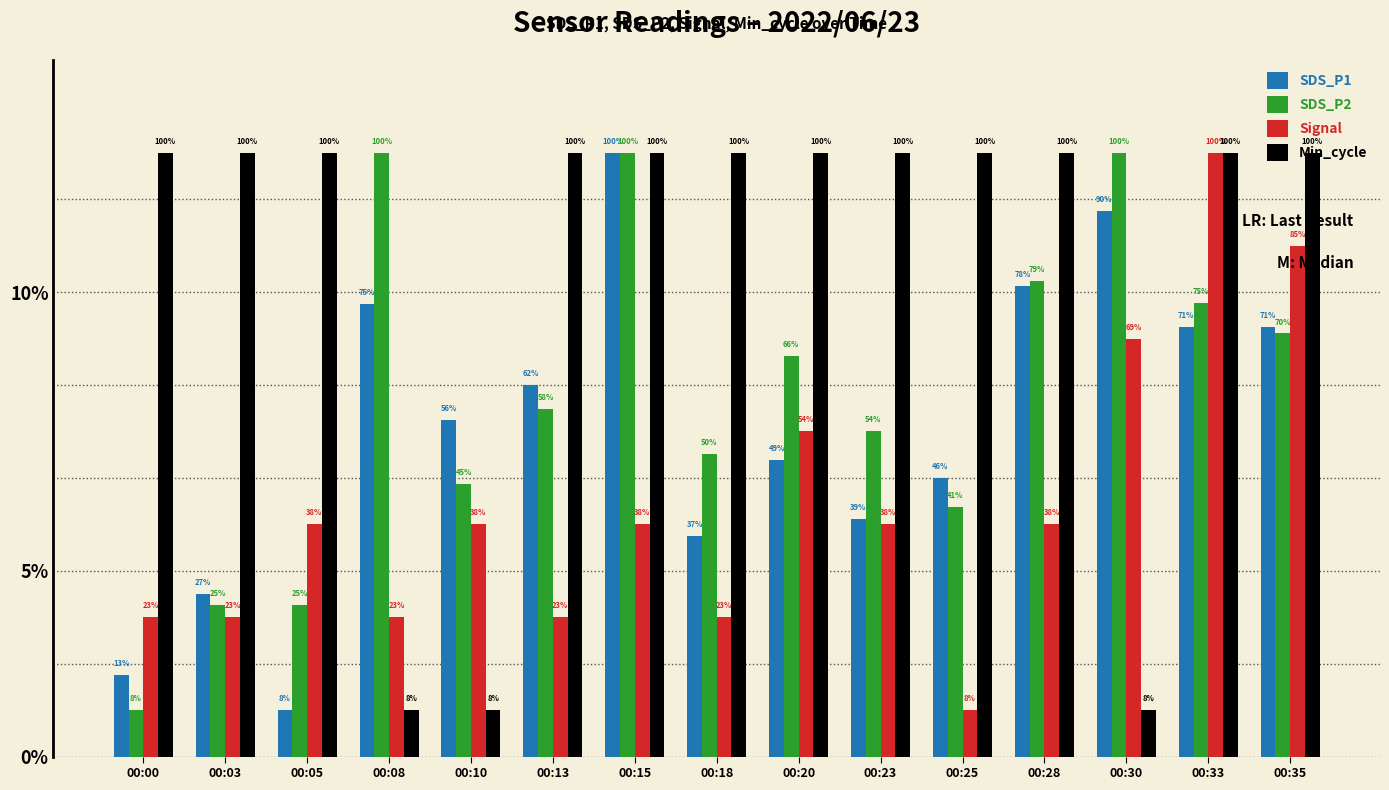

The value of SDS_P2 at 00:03 is 5.0. True or false?

False